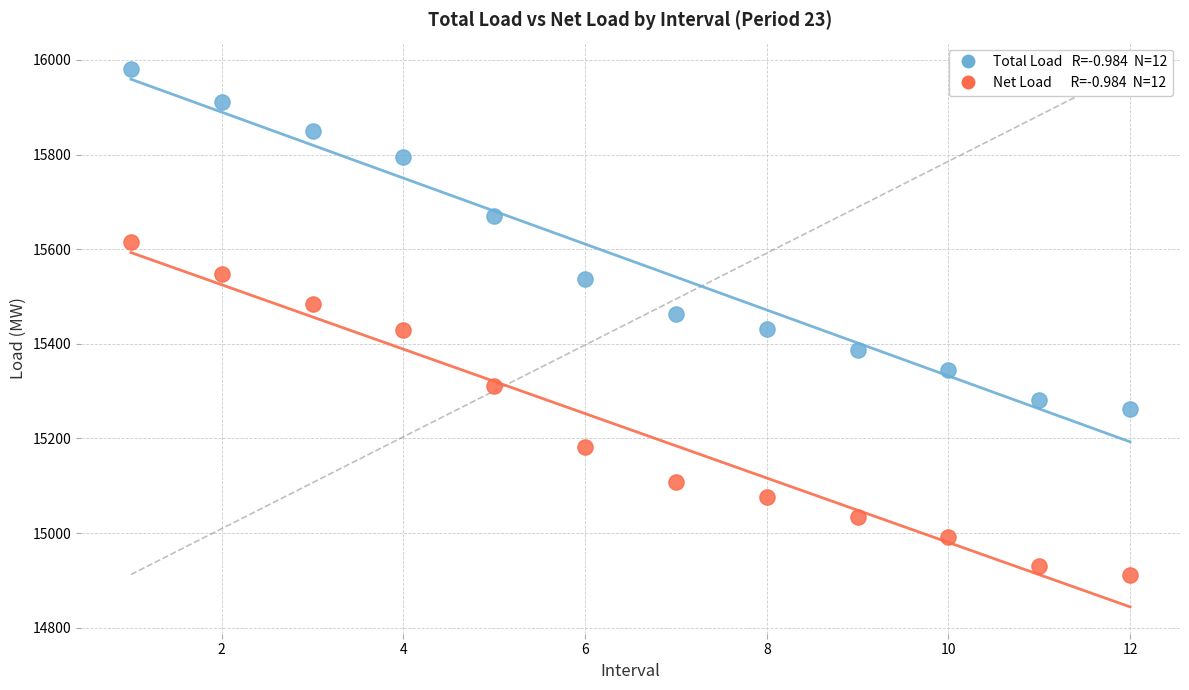

Across all data points, what is the range of X values (max minus min)?

11.0